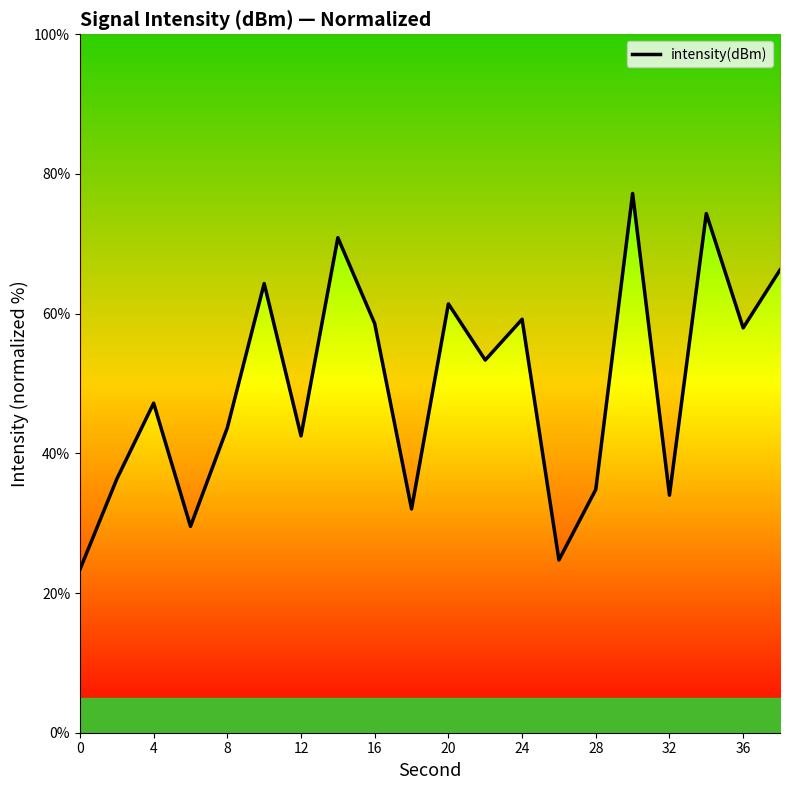

The value of intensity(dBm) at 36 is 26.5. True or false?

False